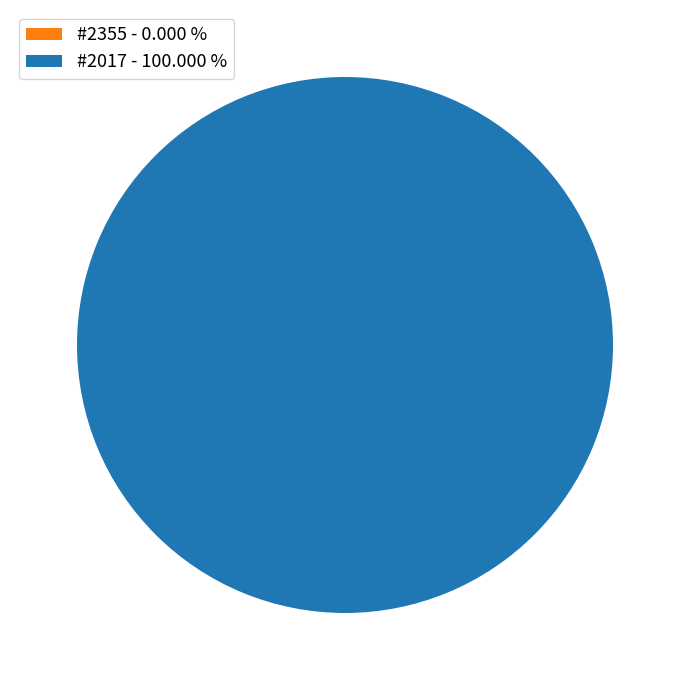

What percentage is the 2017 slice, to the nearest percent?

100%